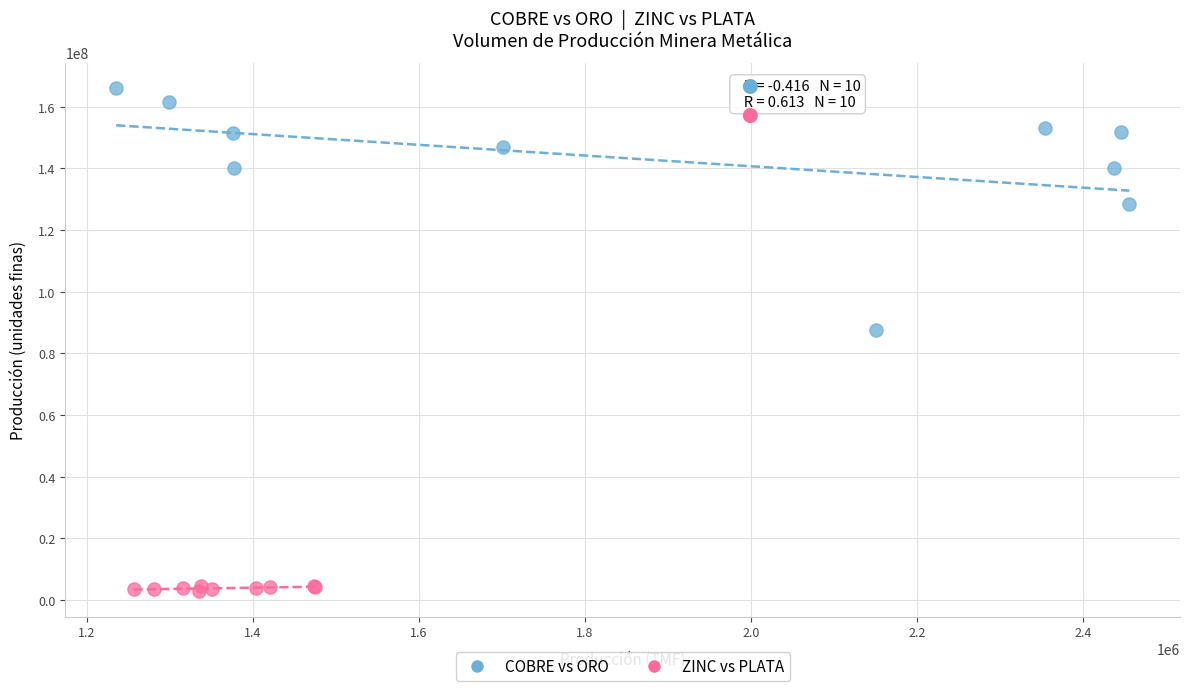

Which series reaches the maximum Y coordinate?

COBRE vs ORO